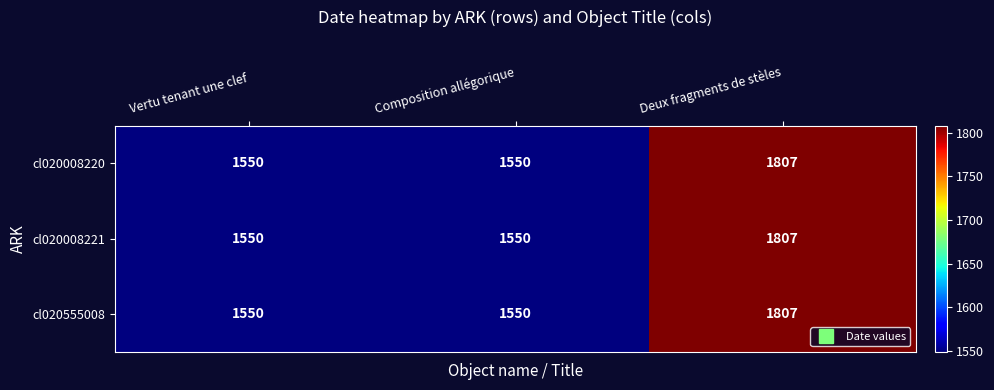

Is it true that cl020555008 equals 2555 at Deux fragments de stèles?

False